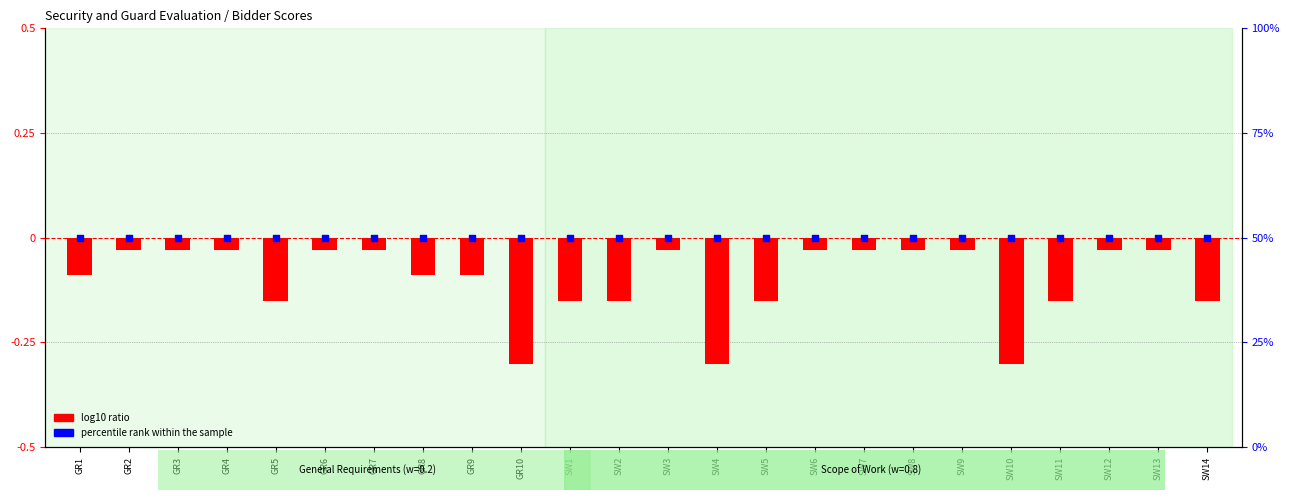

What are all the series names shown in the legend?

log10 ratio, percentile rank within the sample